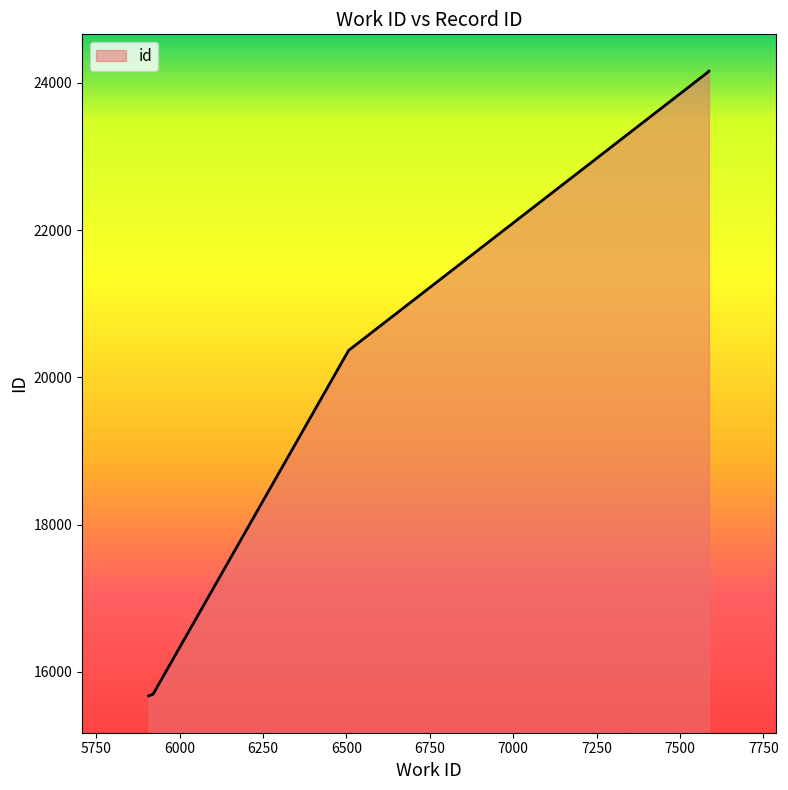

True or false: there are more than 0 points higher than both neighbors.

False